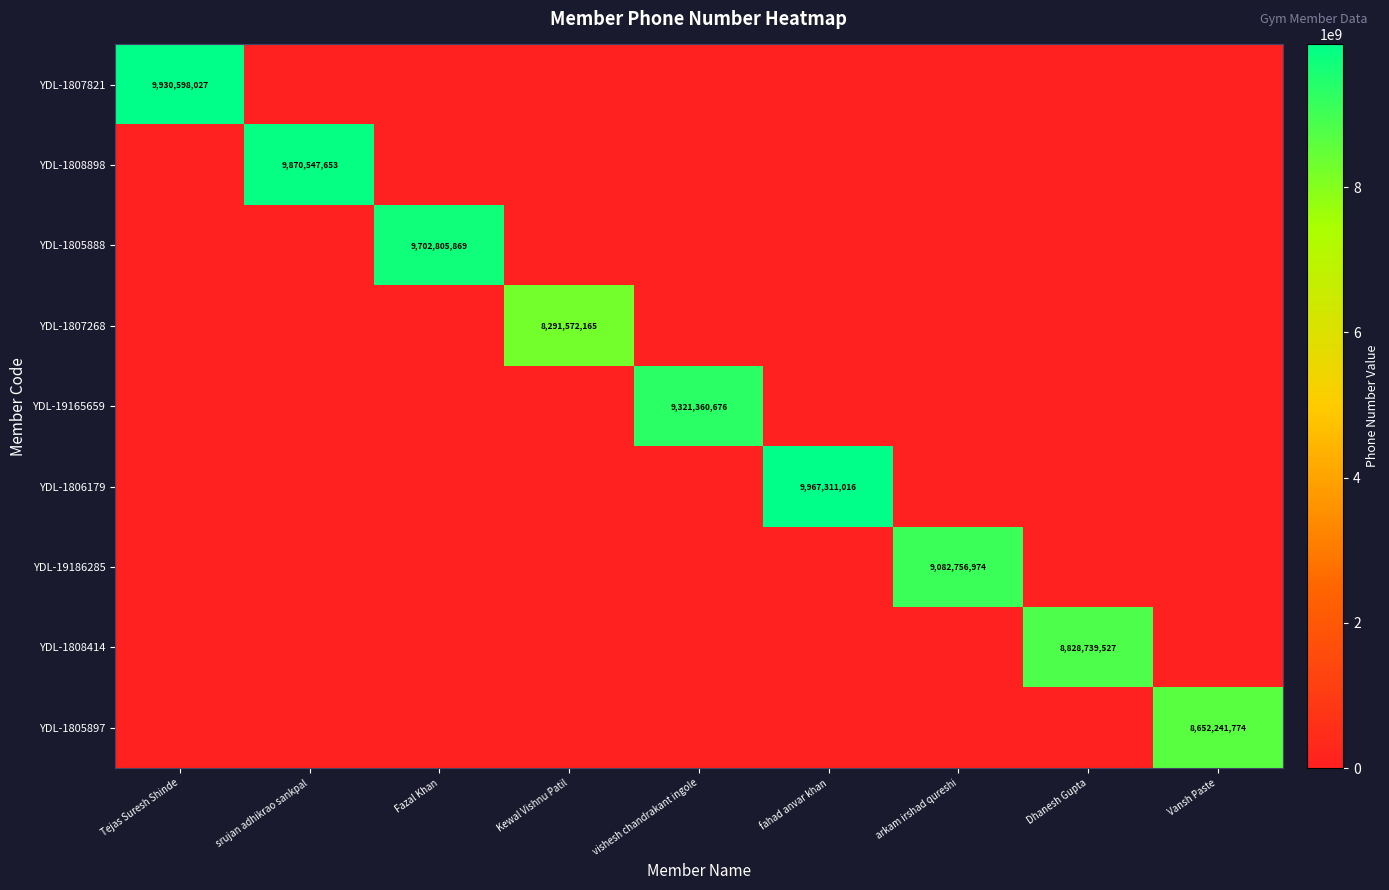

The value of YDL-19186285 at arkam irshad qureshi is 9082756974. True or false?

True